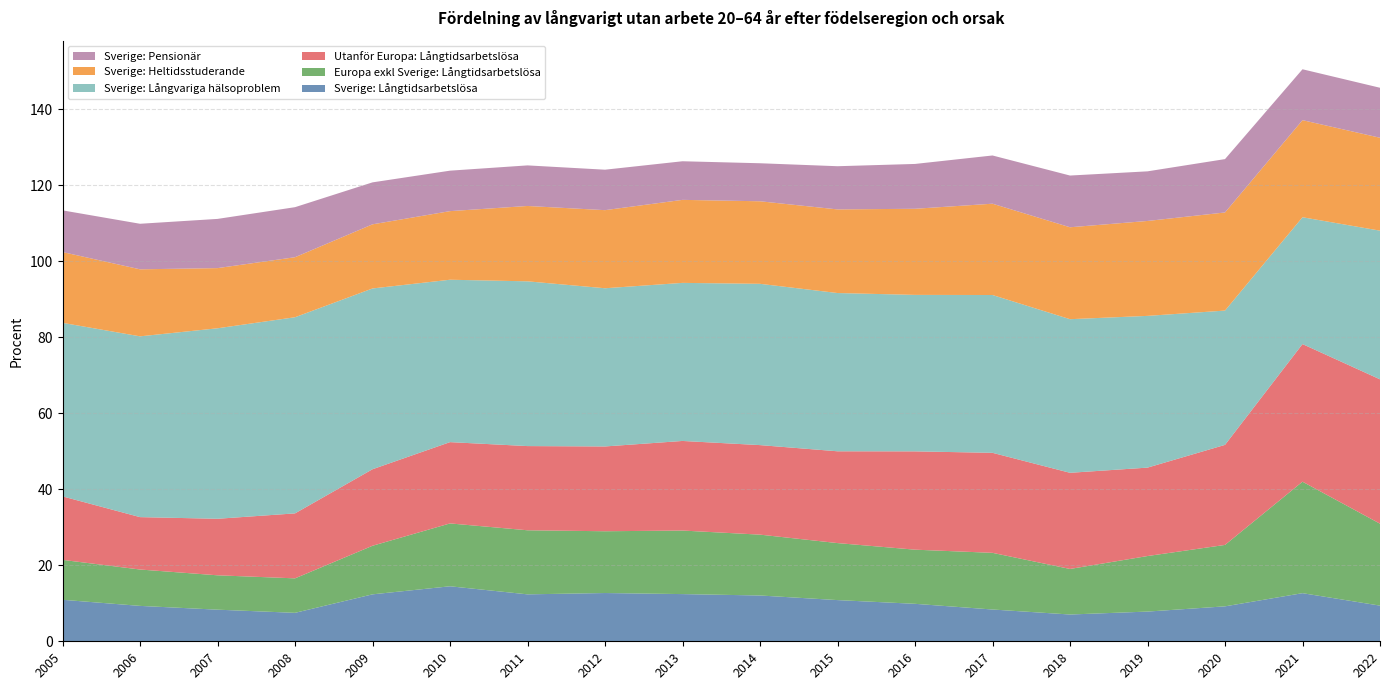

Reading right to left, transcribe all the data shown in this chart.

Sverige: Långtidsarbetslösa: 9.4	12.7	9.2	7.8	7.0	8.4	9.9	10.8	12.0	12.4	12.7	12.3	14.5	12.3	7.5	8.3	9.3	10.9
Europa exkl Sverige: Långtidsarbetslösa: 21.6	29.3	16.2	14.6	12.0	14.9	14.2	15.0	16.0	16.7	16.2	16.9	16.5	12.8	9.1	9.0	9.6	10.5
Utanför Europa: Långtidsarbetslösa: 38.0	36.2	26.3	23.3	25.3	26.3	25.9	24.1	23.6	23.6	22.3	22.1	21.4	20.1	17.1	14.9	13.8	16.7
Sverige: Långvariga hälsoproblem: 39.1	33.4	35.3	39.9	40.4	41.5	41.2	41.6	42.4	41.6	41.6	43.3	42.7	47.5	51.6	50.1	47.6	45.6
Sverige: Heltidsstuderande: 24.4	25.5	25.8	25.0	24.2	24.0	22.6	22.0	21.7	21.8	20.5	19.8	18.0	16.9	15.8	15.8	17.6	18.6
Sverige: Pensionär: 13.1	13.4	14.0	13.0	13.6	12.7	11.8	11.4	10.0	10.2	10.6	10.7	10.6	11.0	13.2	12.9	12.0	11.0